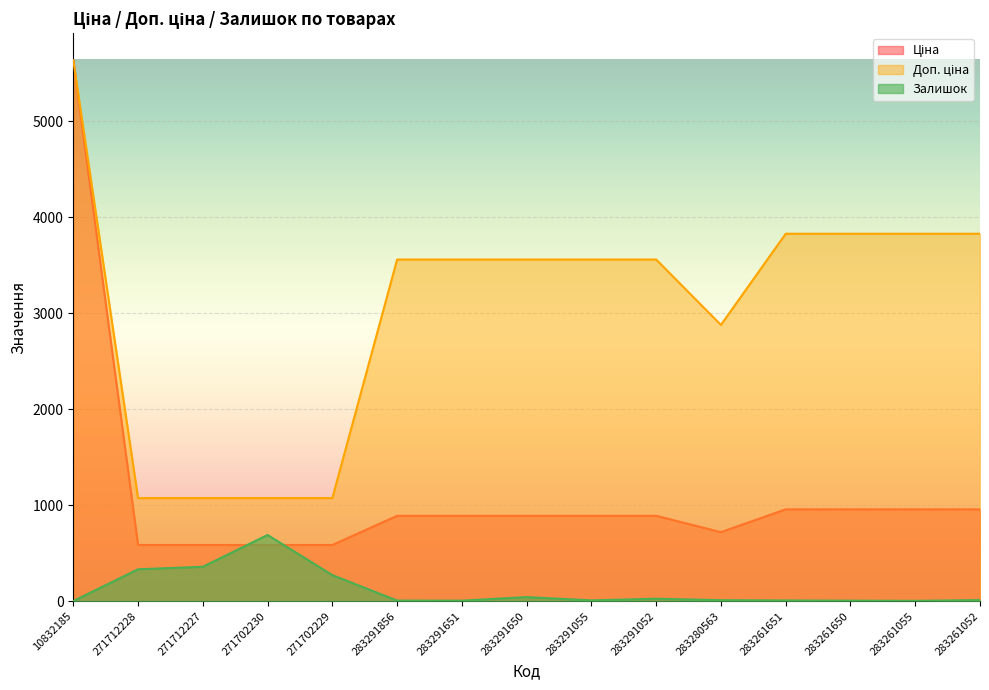

Where is Залишок nearest to the value 346?

271712228